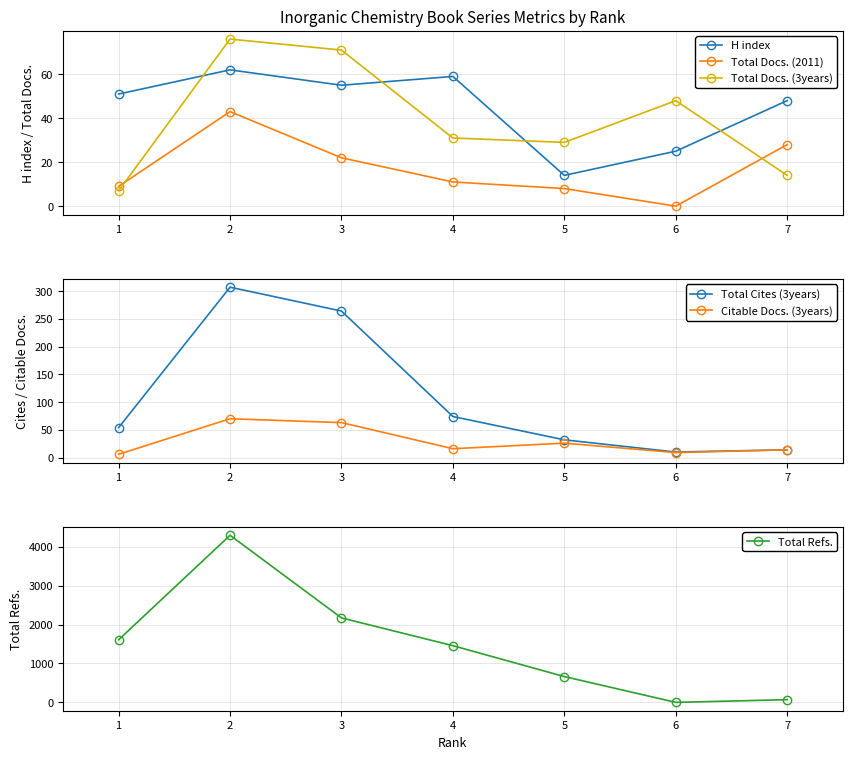

Reading right to left, what are all the values shown in this chart?

H index: 48	25	14	59	55	62	51
Total Docs. (2011): 28	0	8	11	22	43	9
Total Docs. (3years): 14	48	29	31	71	76	7
Total Cites (3years): 14	10	32	74	264	307	54
Citable Docs. (3years): 14	9	26	16	63	70	6
Total Refs.: 69	0	663	1457	2171	4295	1609